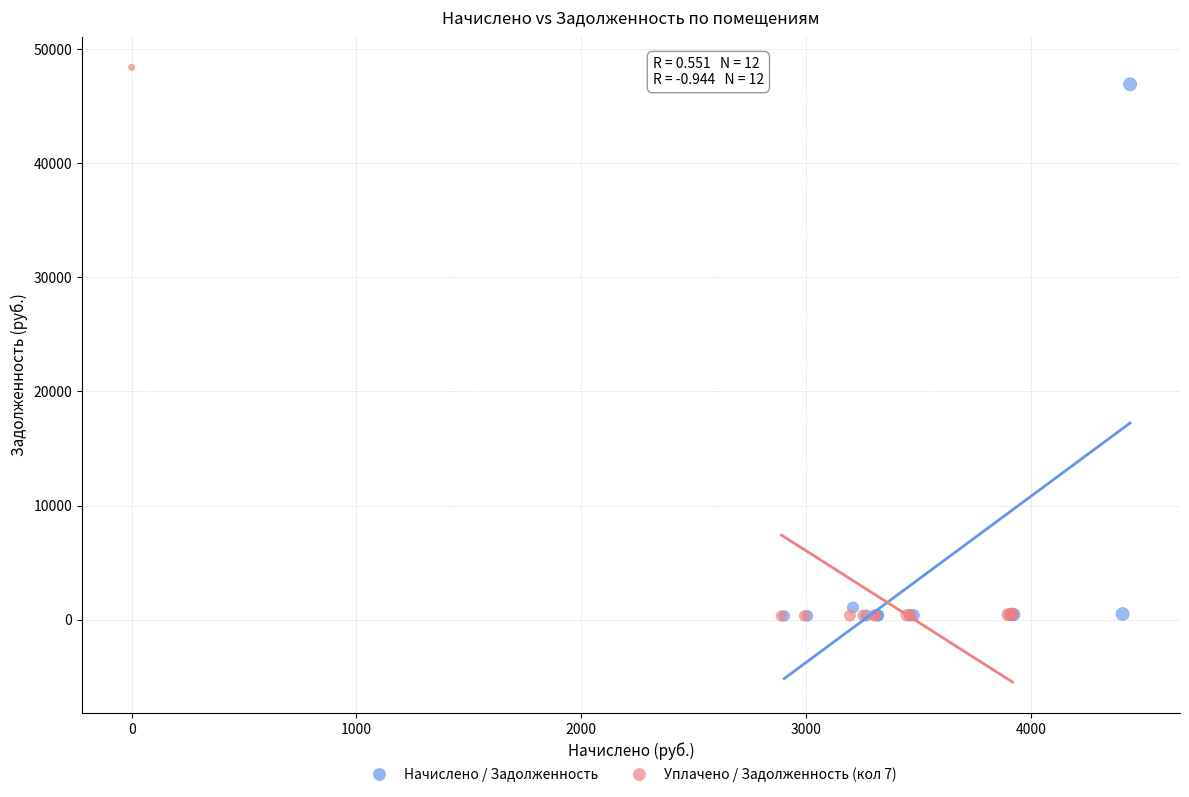

Which series has the largest Y range (max minus min)?

Уплачено / Задолженность (кол 7)